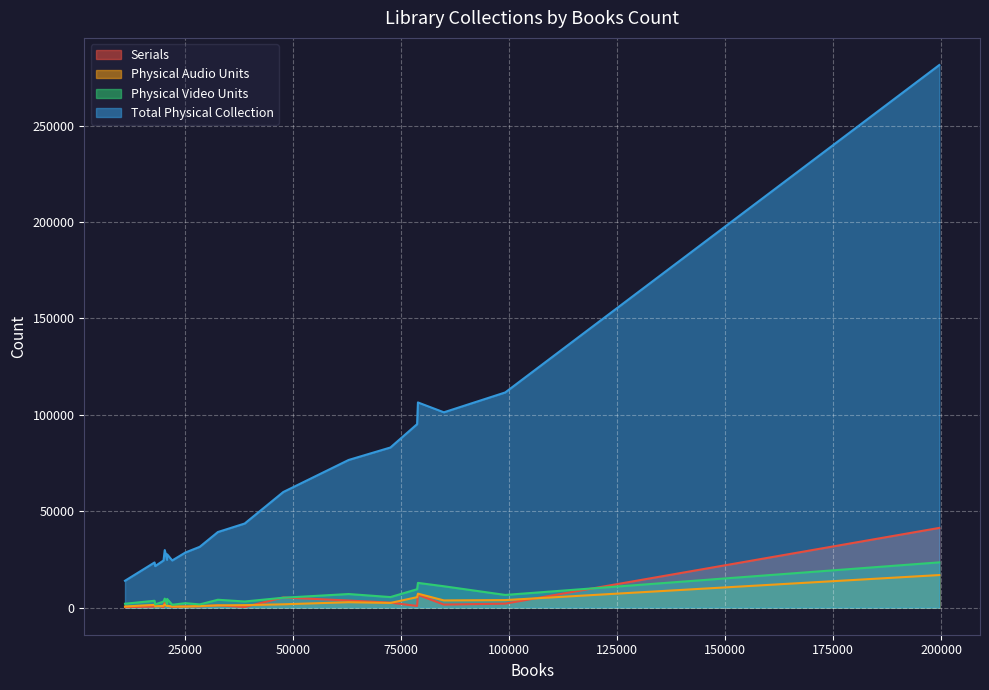

Which has a higher value, 47705 or 20791?

47705